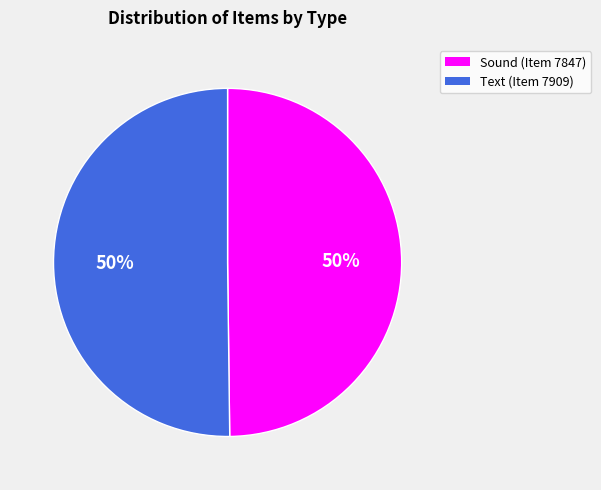

What is the ratio of the value at Text (Item 7909) to the value at Sound (Item 7847)?

1.0